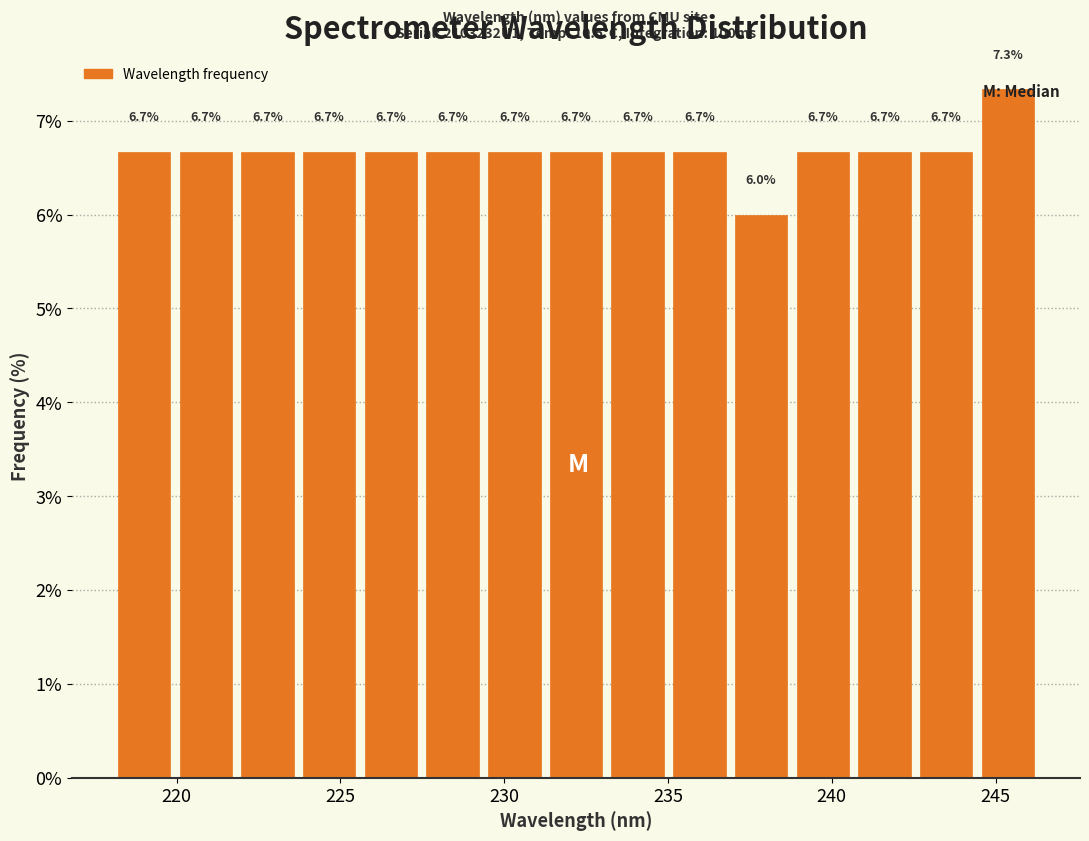

Around what value on the x-axis is the tallest bar? Give the approximate position of its centre, as read against the axis.

245.5